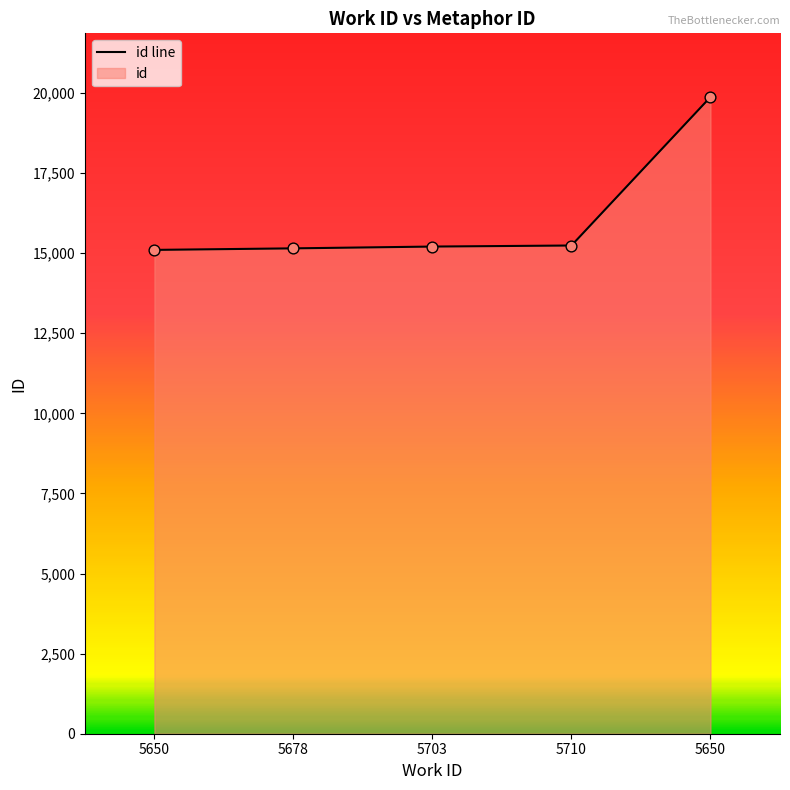

What is the change in value from 5678 to 5703?

+56